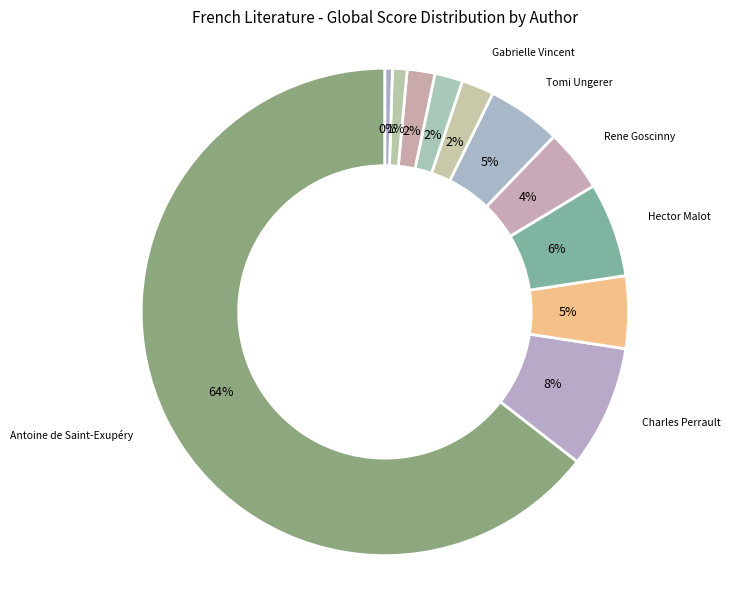

How many segments does this pie chart have?

11